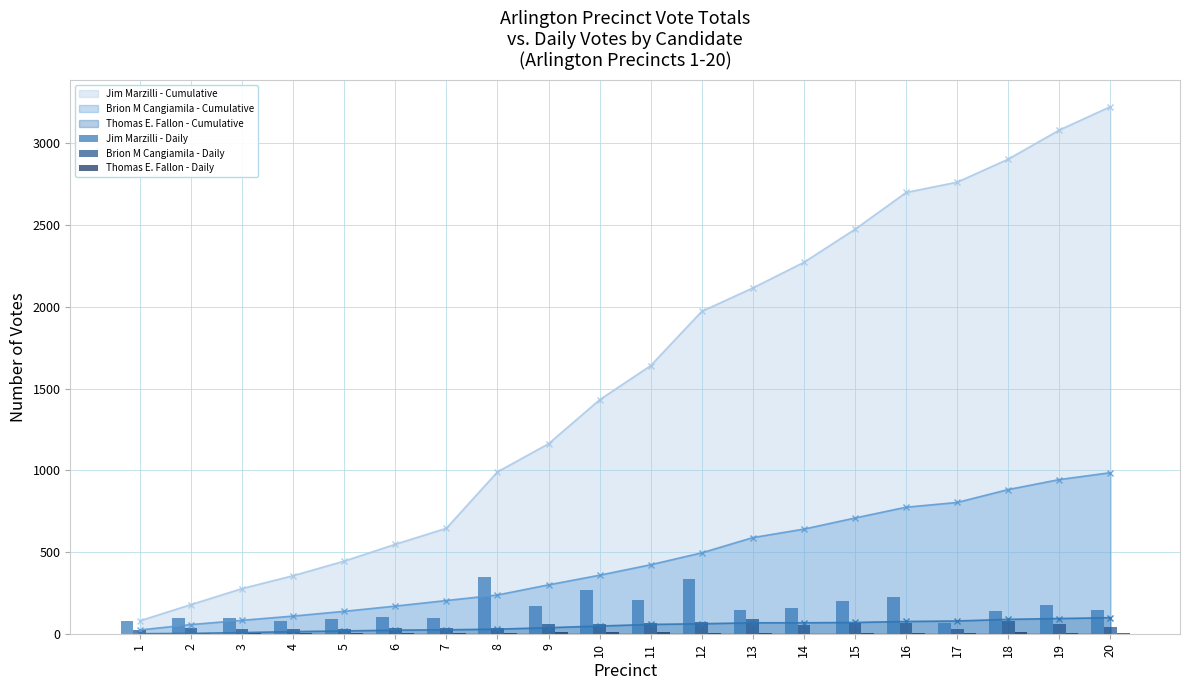

What is the spread (max minus min) of values at 1?

79